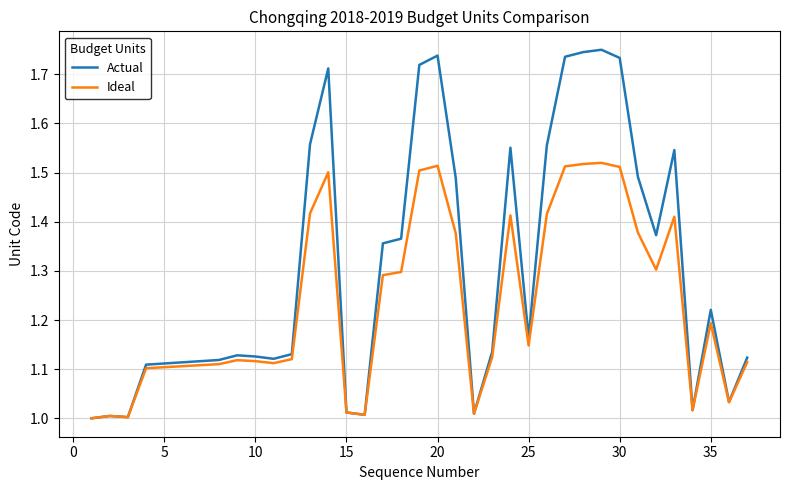

Rank the series by their maximum value, from highest to lowest.

Actual, Ideal